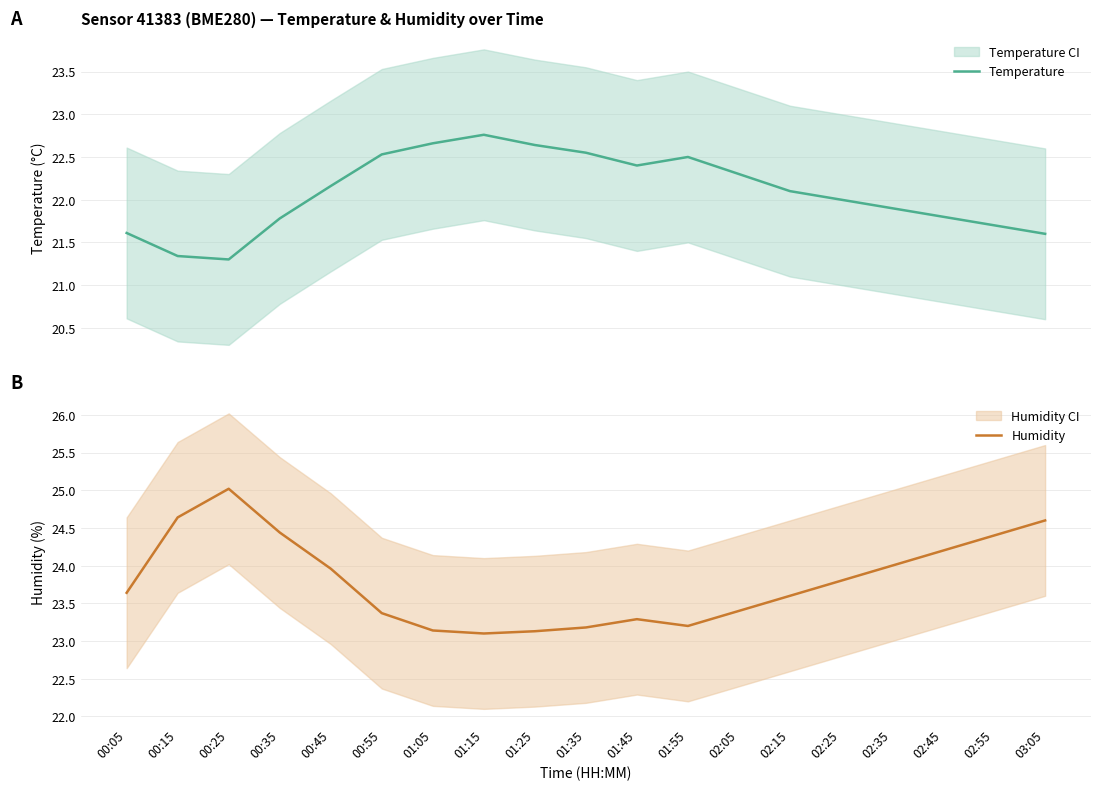

List the series in order of their overall mean, lowest first.

Temperature, Humidity